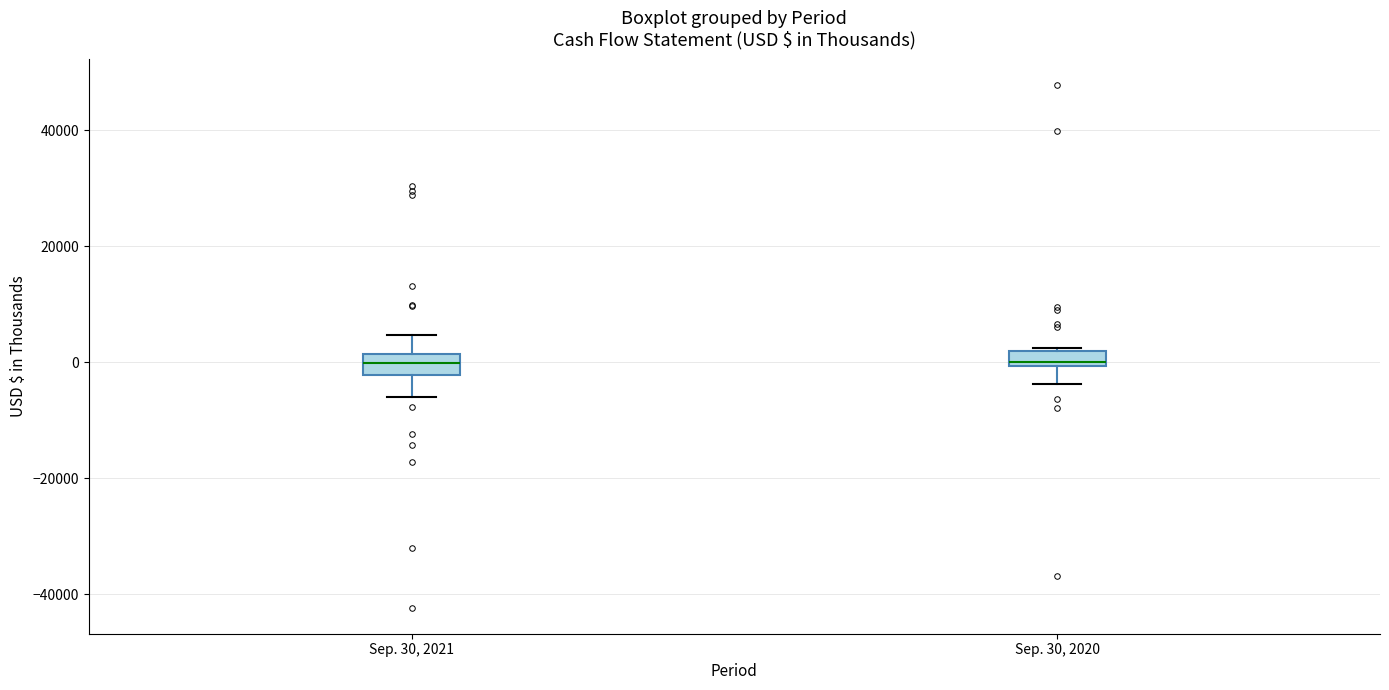

Where is the lower edge of the box for Sep. 30, 2020 on the y-axis? The values are not printed on the chart, so give them approximately, as read against the axis.

0